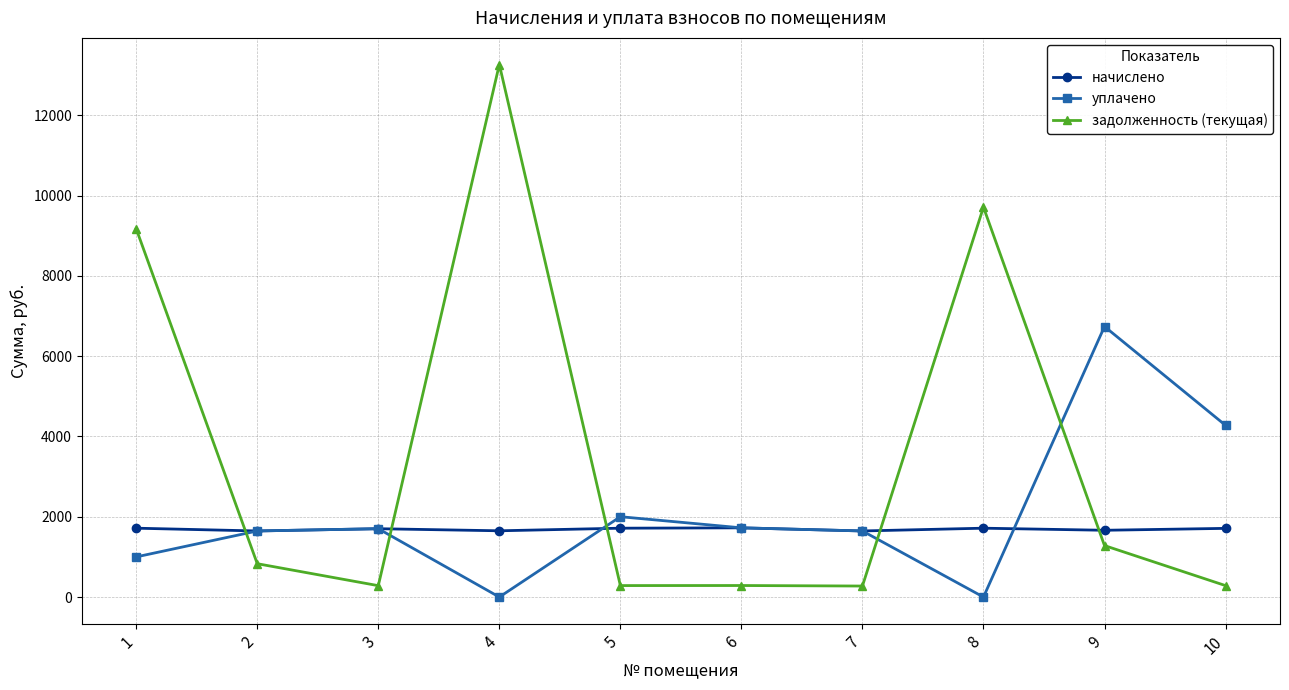

Rank the series by their average value, from highest to lowest.

задолженность (текущая), уплачено, начислено